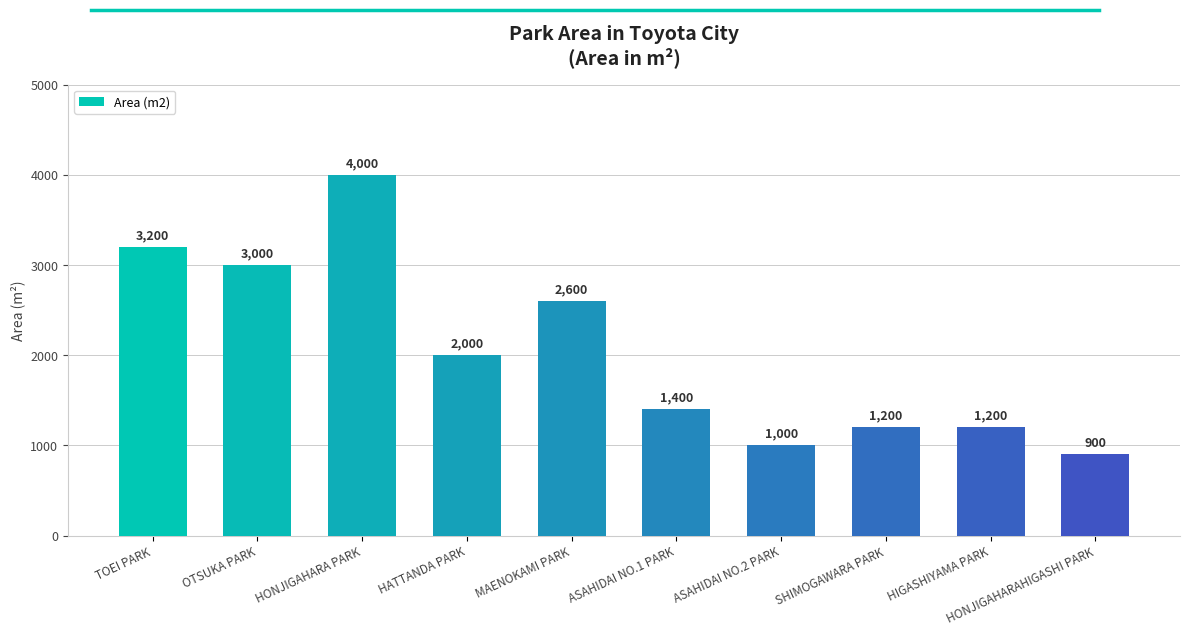

What is the difference between the maximum and minimum values?

3100